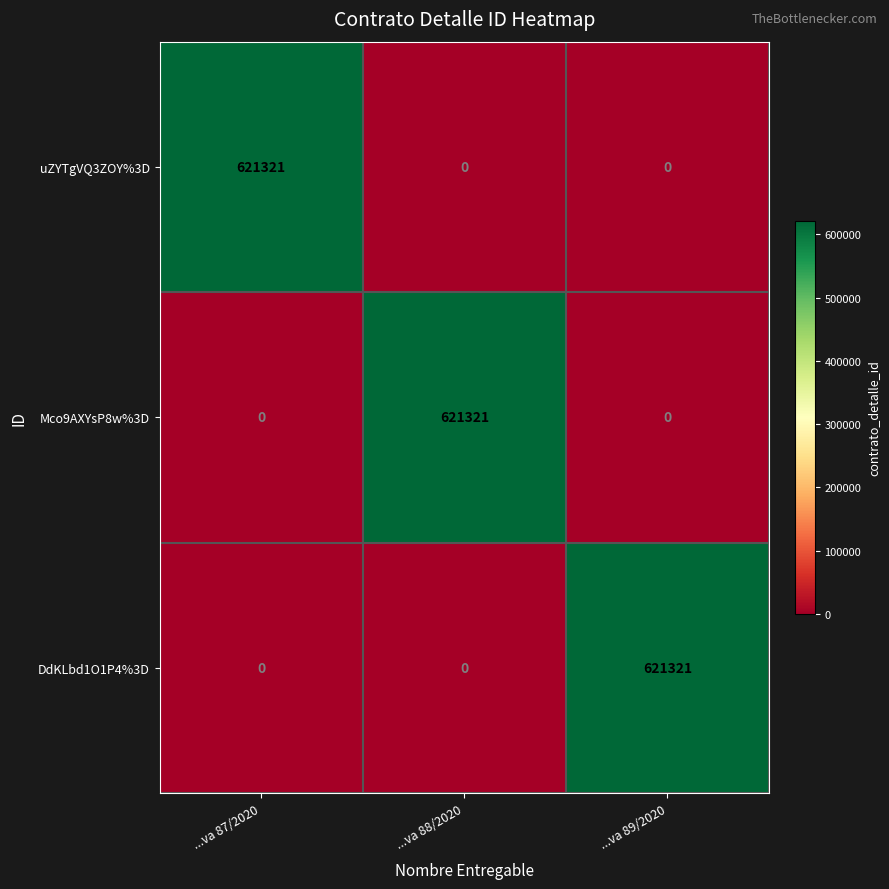

What is the total value across all series at ...va 88/2020?

621321